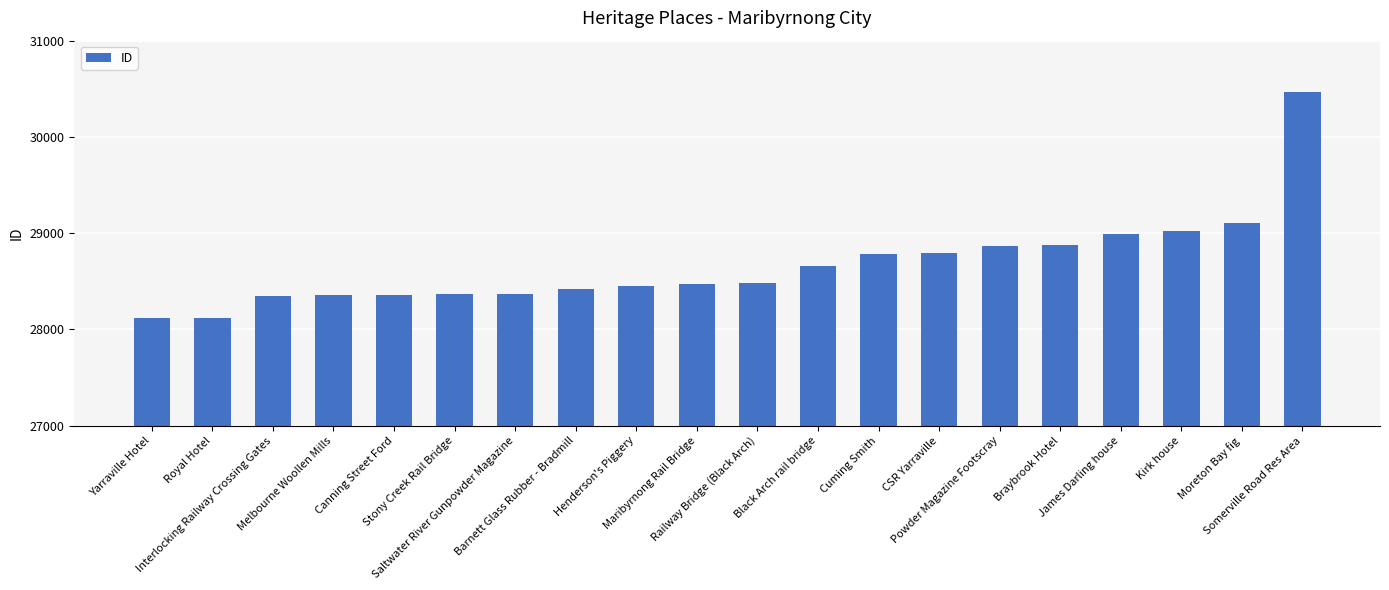

What is the sum of all values?

573419